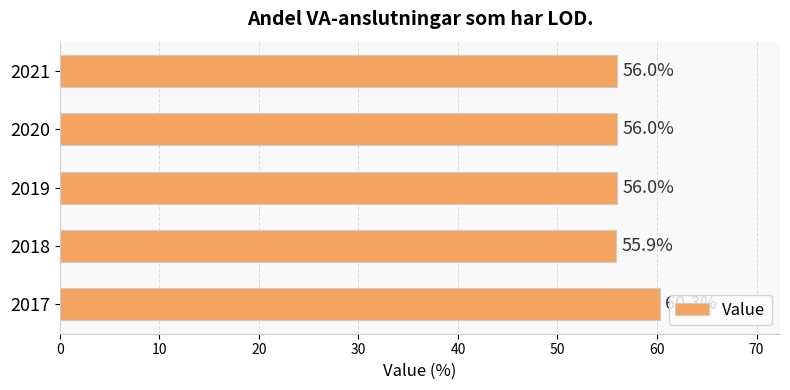

How many data points are less than 56?

1